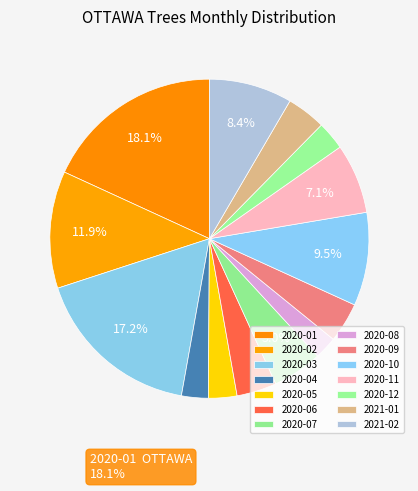

Combined, do 2020-04 and 2020-06 account for over 50%?

No